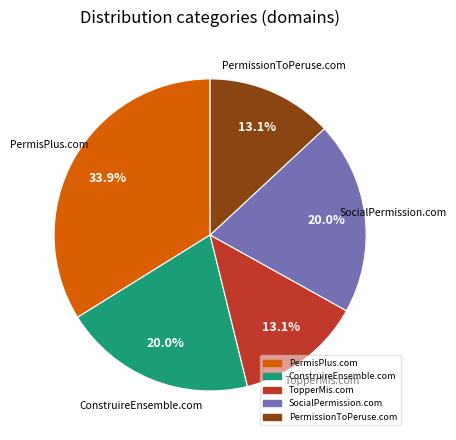

True or false: PermisPlus.com accounts for 28% of the total.

False